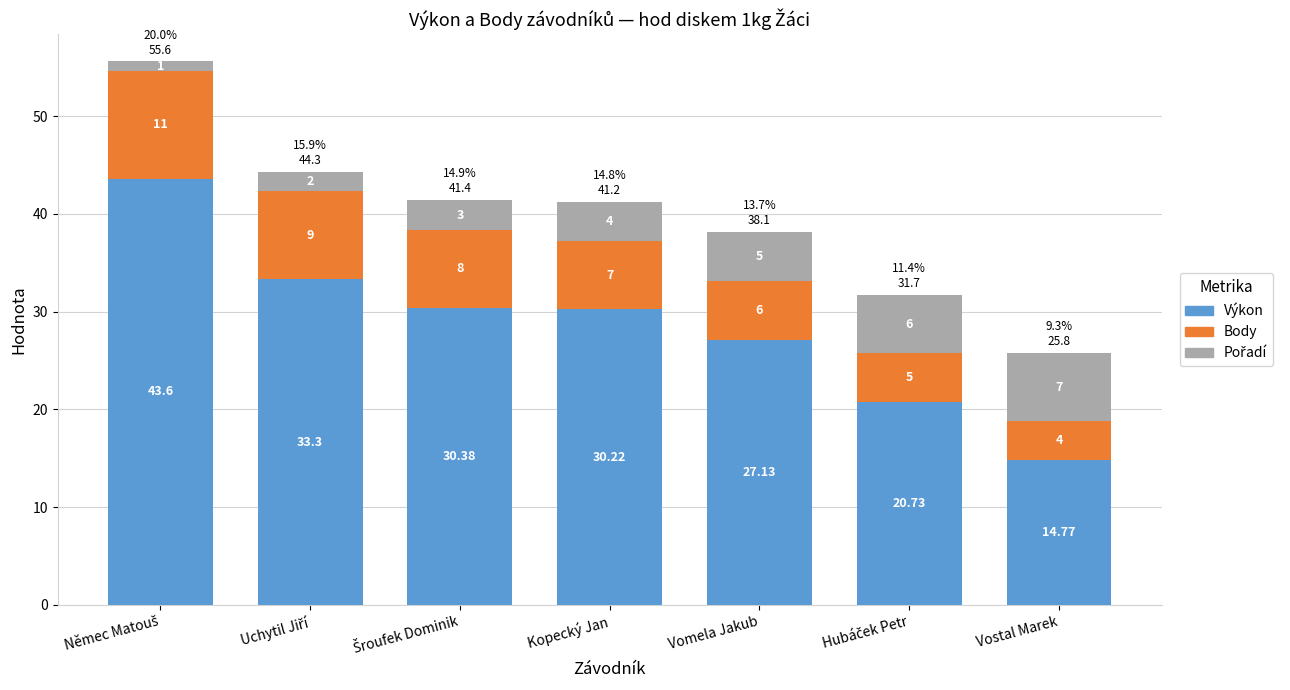

How many categories are shown in the chart?

7